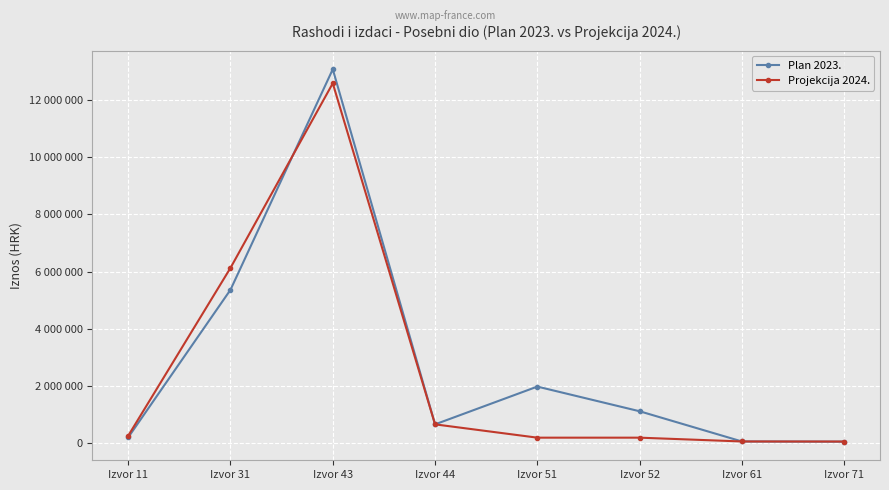

What is the difference between the maximum and second lowest values in the Plan 2023. series?

12995607